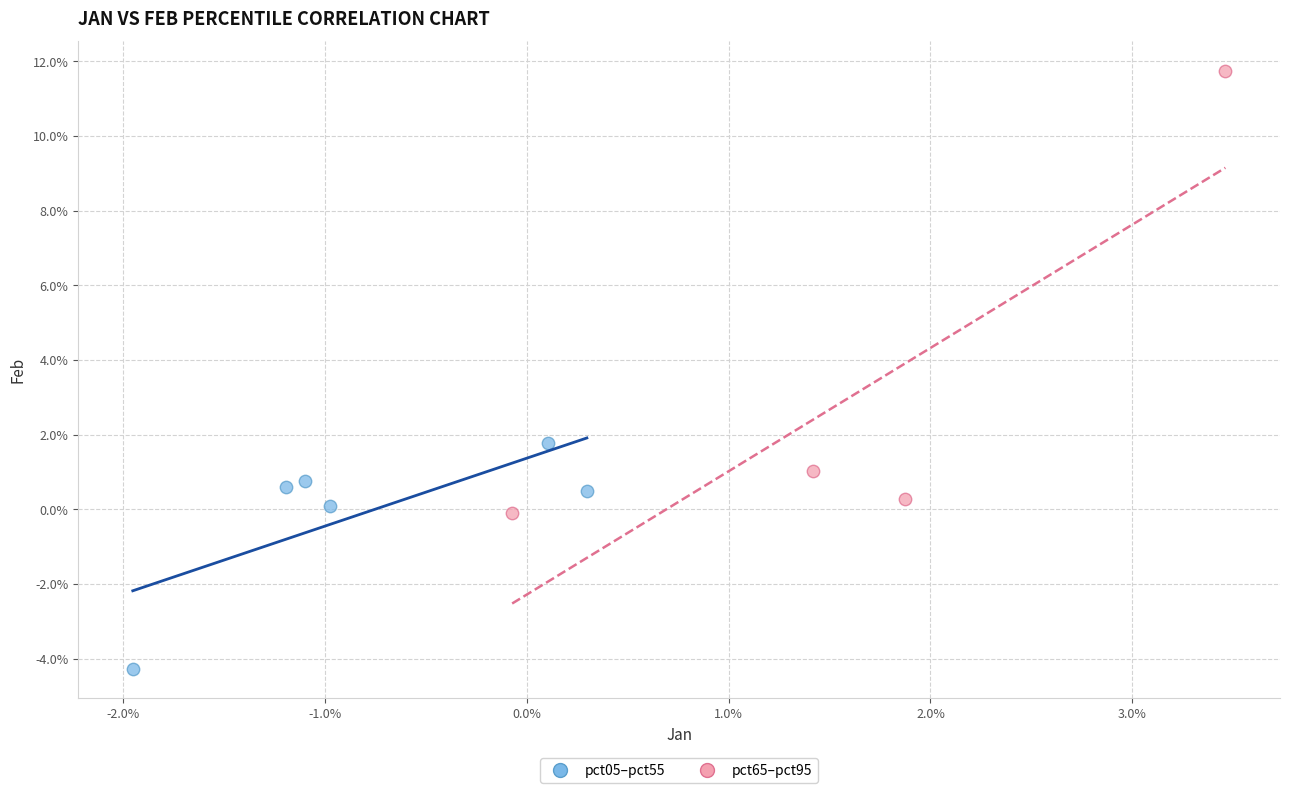

Which series contains the lowest Y value?

pct05–pct55